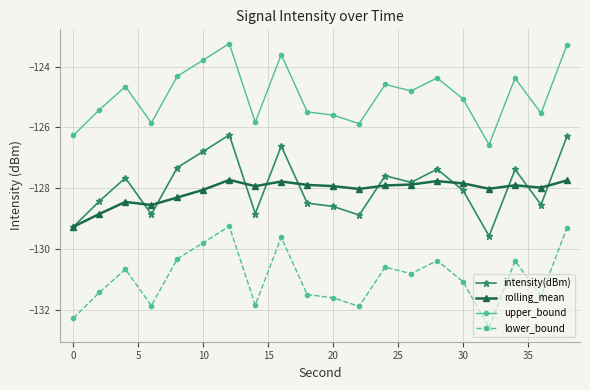

Does the chart have visible grid lines?

Yes